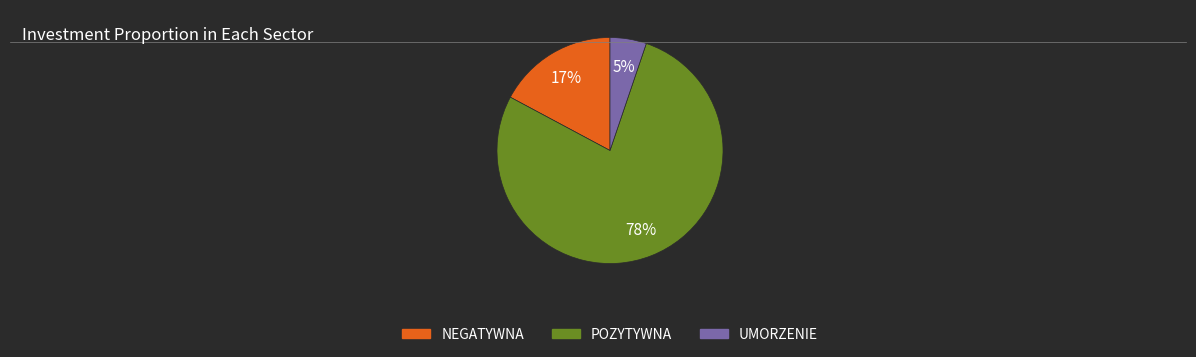

How many segments does this pie chart have?

3